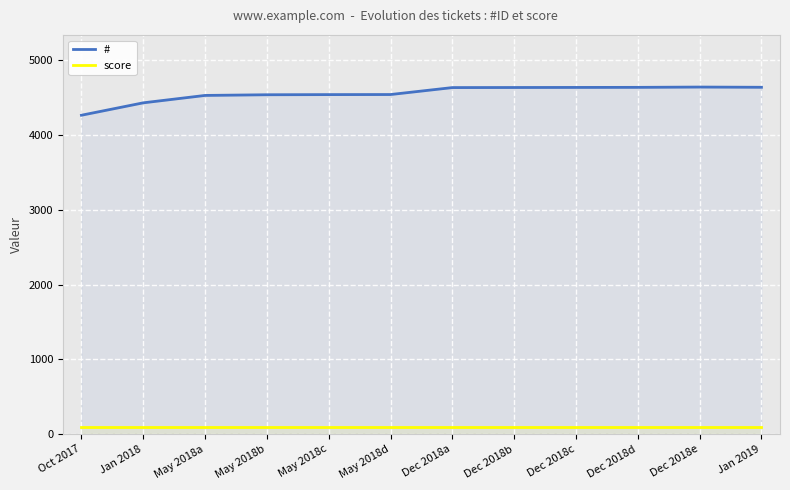

Between Oct 2017 and May 2018a, which series saw the biggest shift?

#